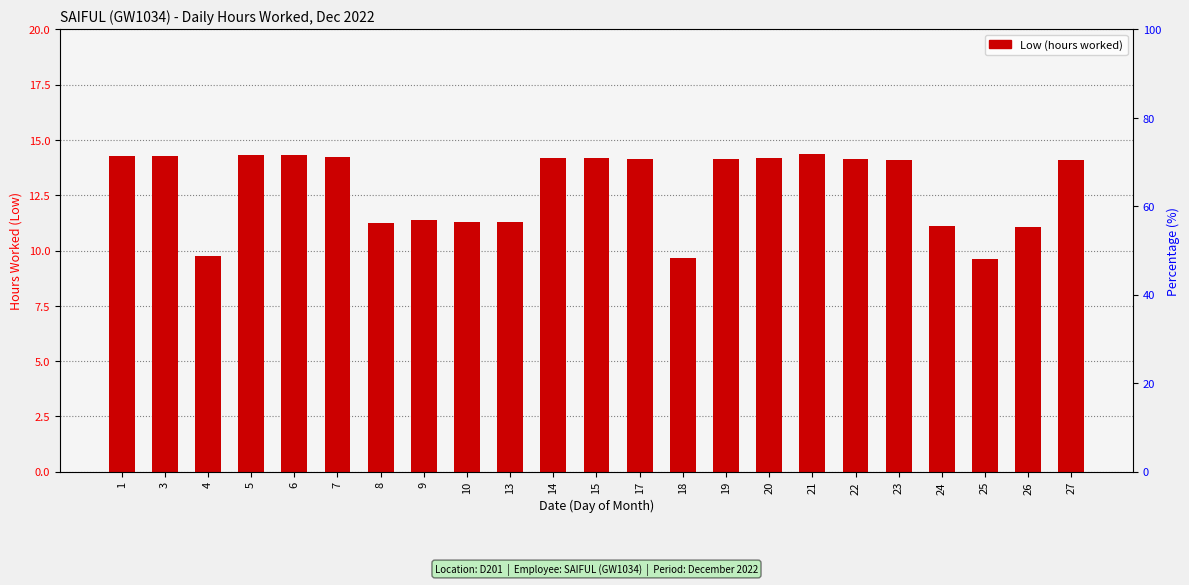

What is the change in value from 1 to 23?

-0.2